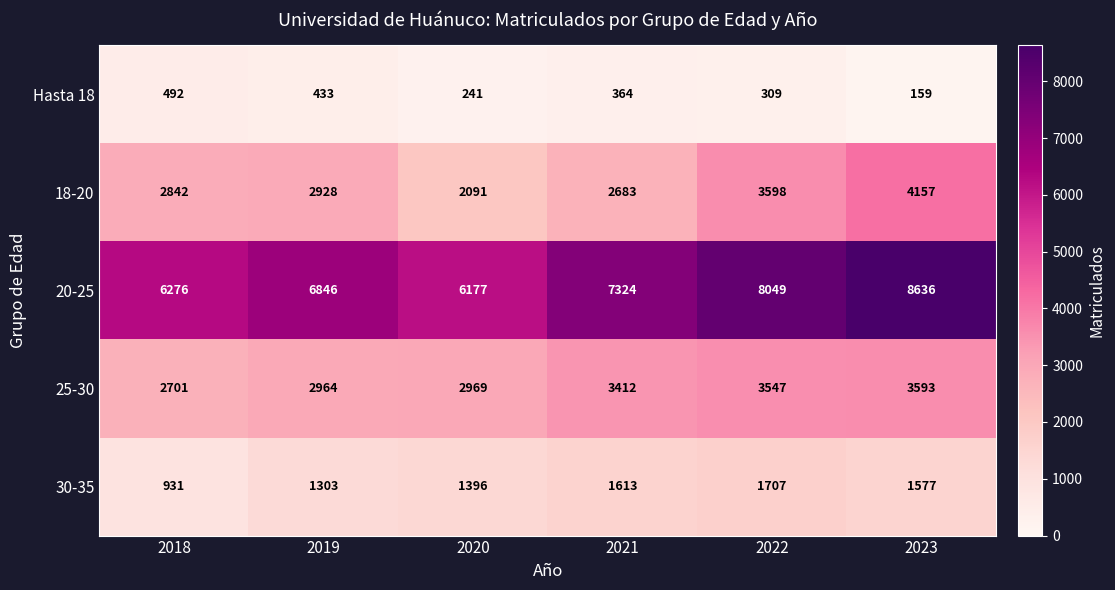

How many series are shown in this chart?

5